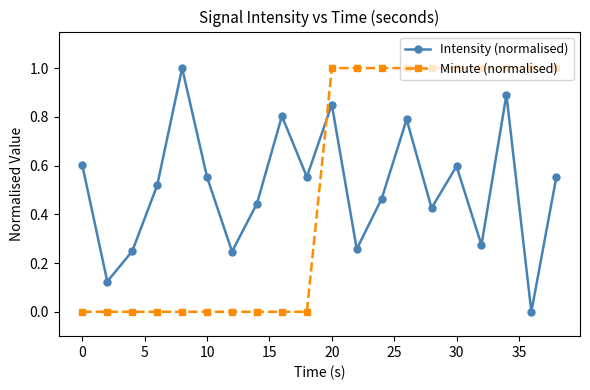

What is the value of the Minute (normalised) point at the 12th from the left?

1.0